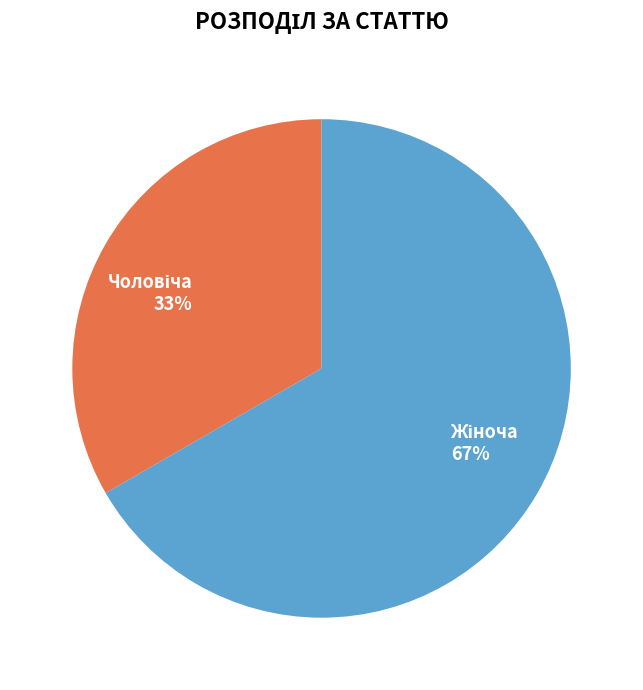

Is there a majority slice in this chart?

Yes